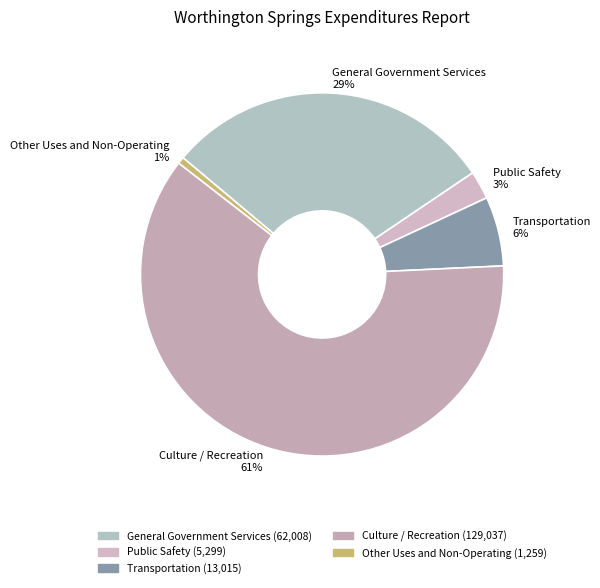

Does General Government Services account for over 50% of the chart?

No